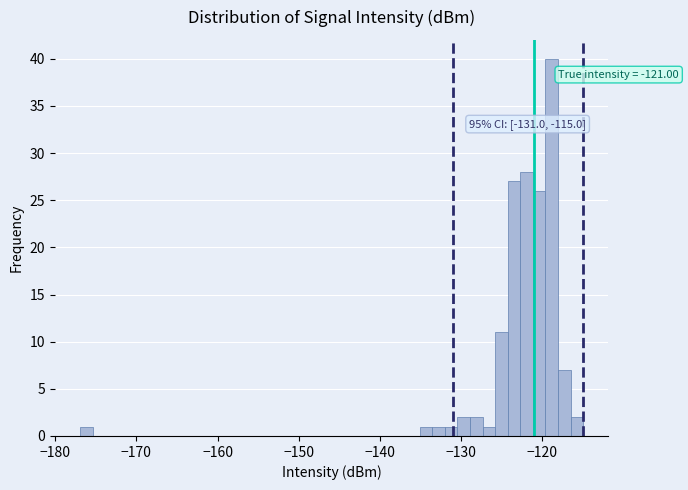

Read against the x-axis, roughly where is the centre of the tallest bar?

-119